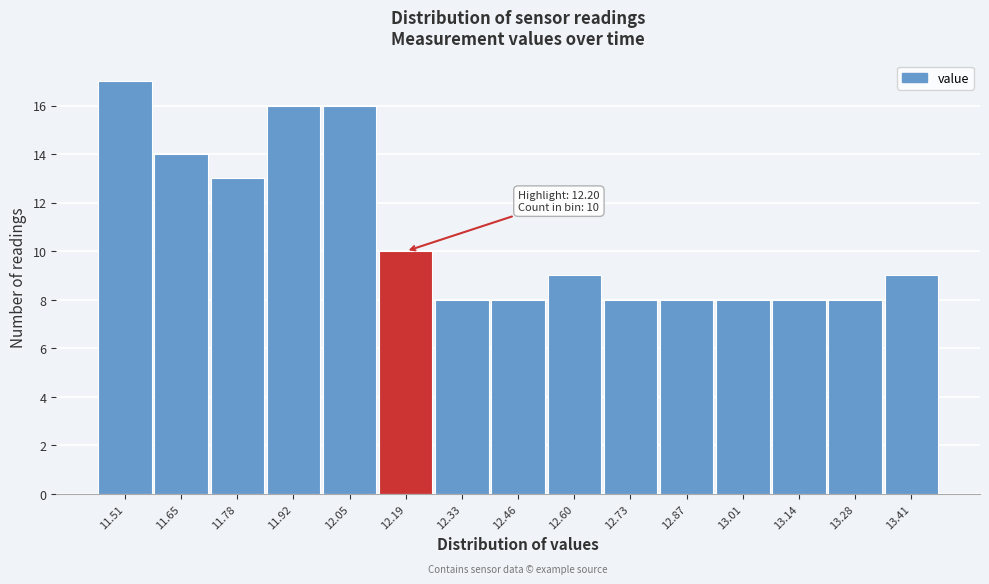

Reading left to right, what are all the values shown in this chart?

11.51=17	11.65=14	11.78=13	11.92=16	12.05=16	12.19=10	12.33=8	12.46=8	12.60=9	12.73=8	12.87=8	13.01=8	13.14=8	13.28=8	13.41=9